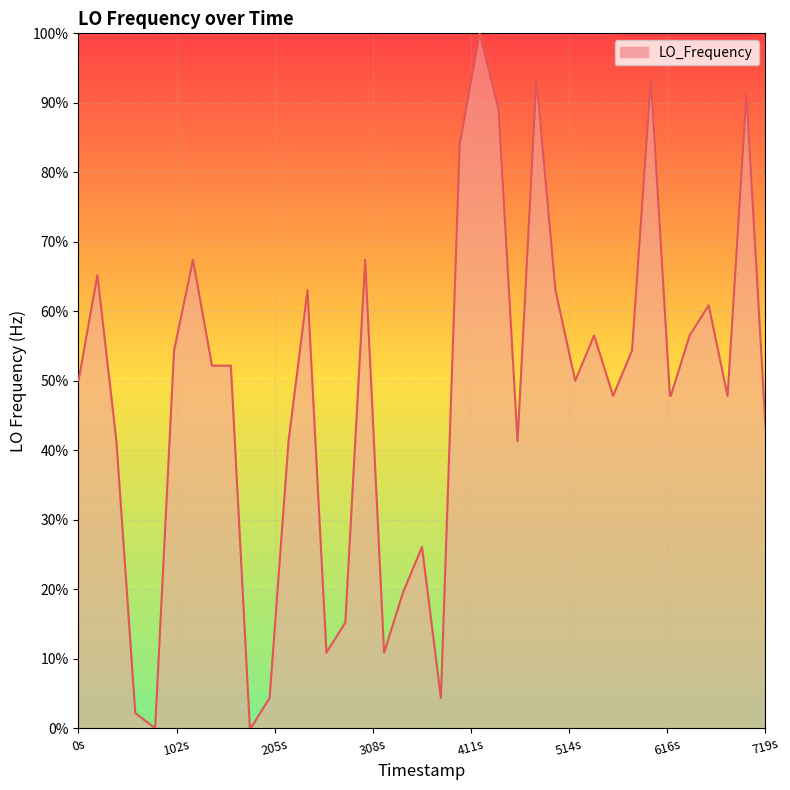

What is the difference between the maximum and minimum values?

100.0